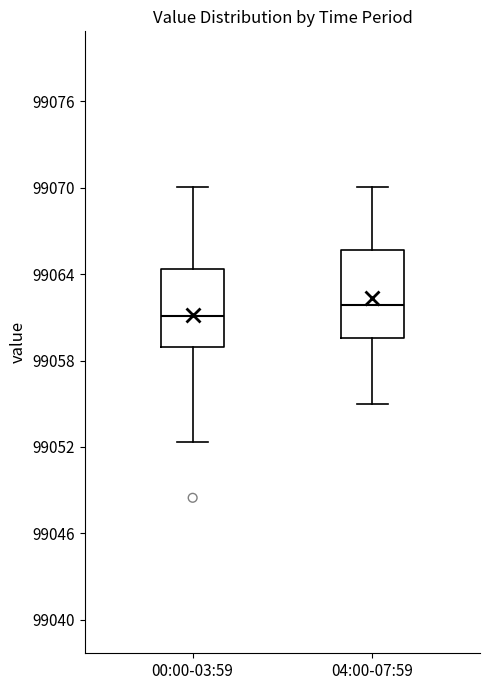

Reading left to right, transcribe this box plot: for each box, give where its median line is, the range the box spans, and where its two whiskers end, as read against the y-axis. The values are not printed on the chart, so give them approximately, as read against the axis.

00:00-03:59: median 99061, box 99059 to 99064, whiskers 99052 to 99070
04:00-07:59: median 99062, box 99060 to 99066, whiskers 99055 to 99070